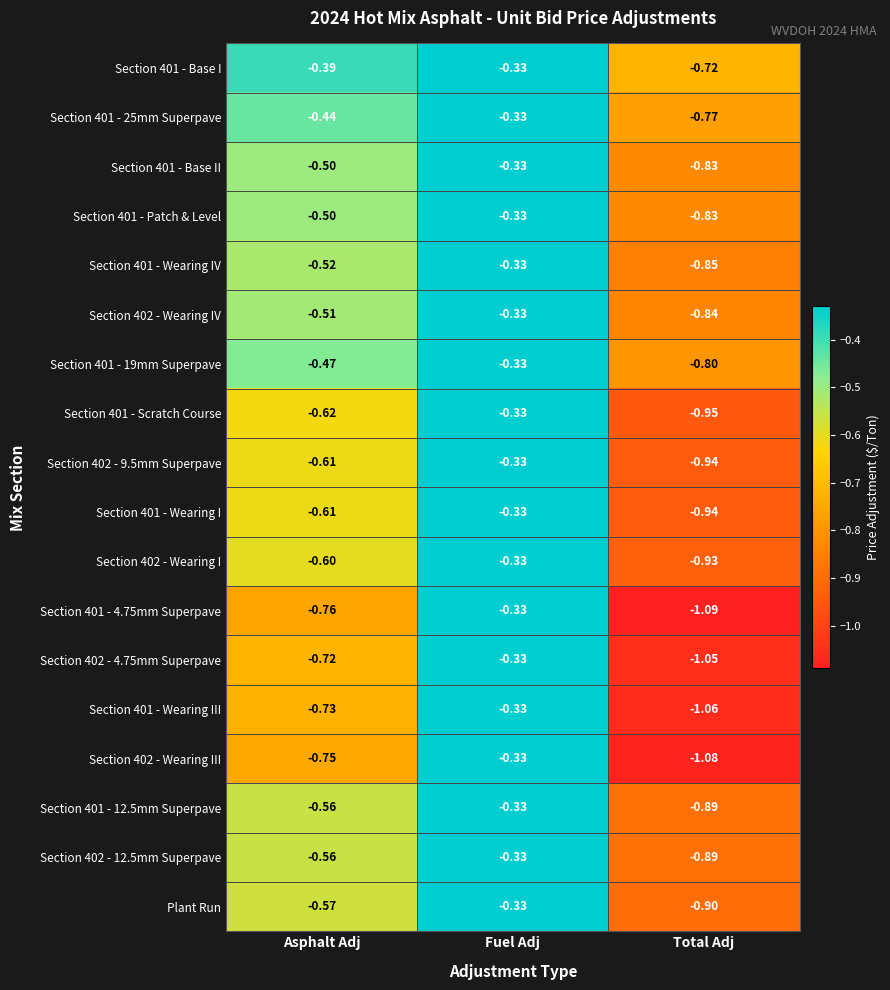

Which series changed the most between Asphalt Adj and Fuel Adj?

Section 401 - 4.75mm Superpave